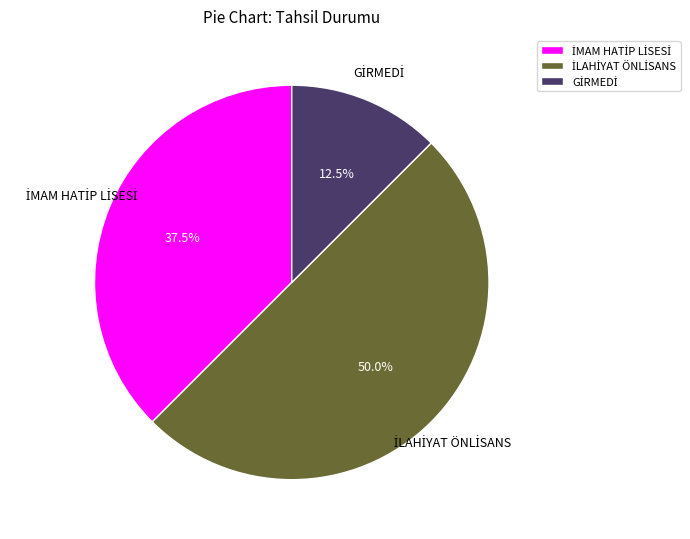

Is it true that İLAHİYAT ÖNLİSANS is 35% of the pie?

False